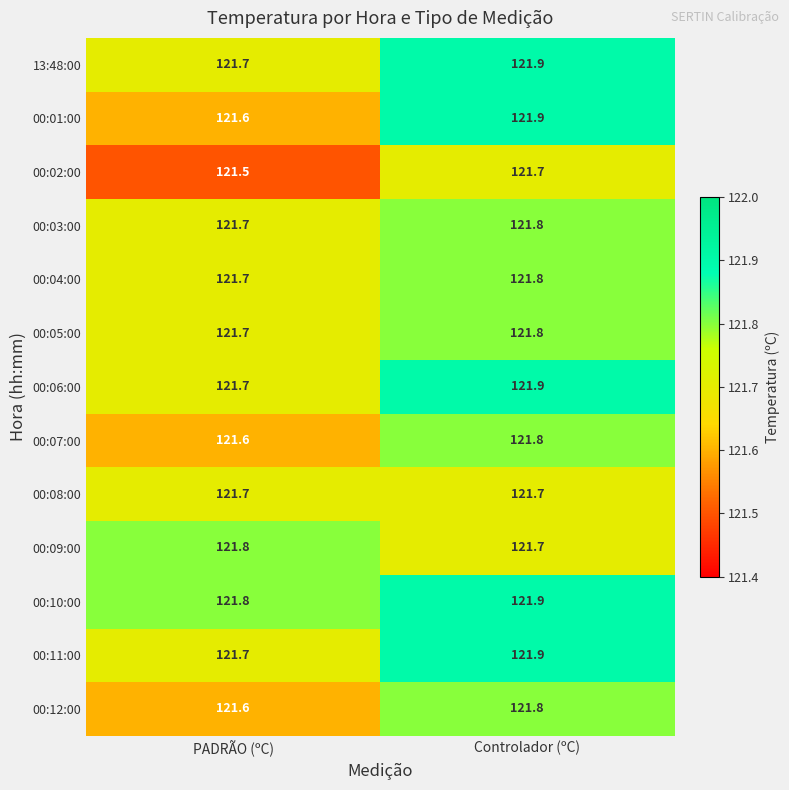

The 00:03:00 series shows 121.8 at Controlador (ºC). True or false?

True